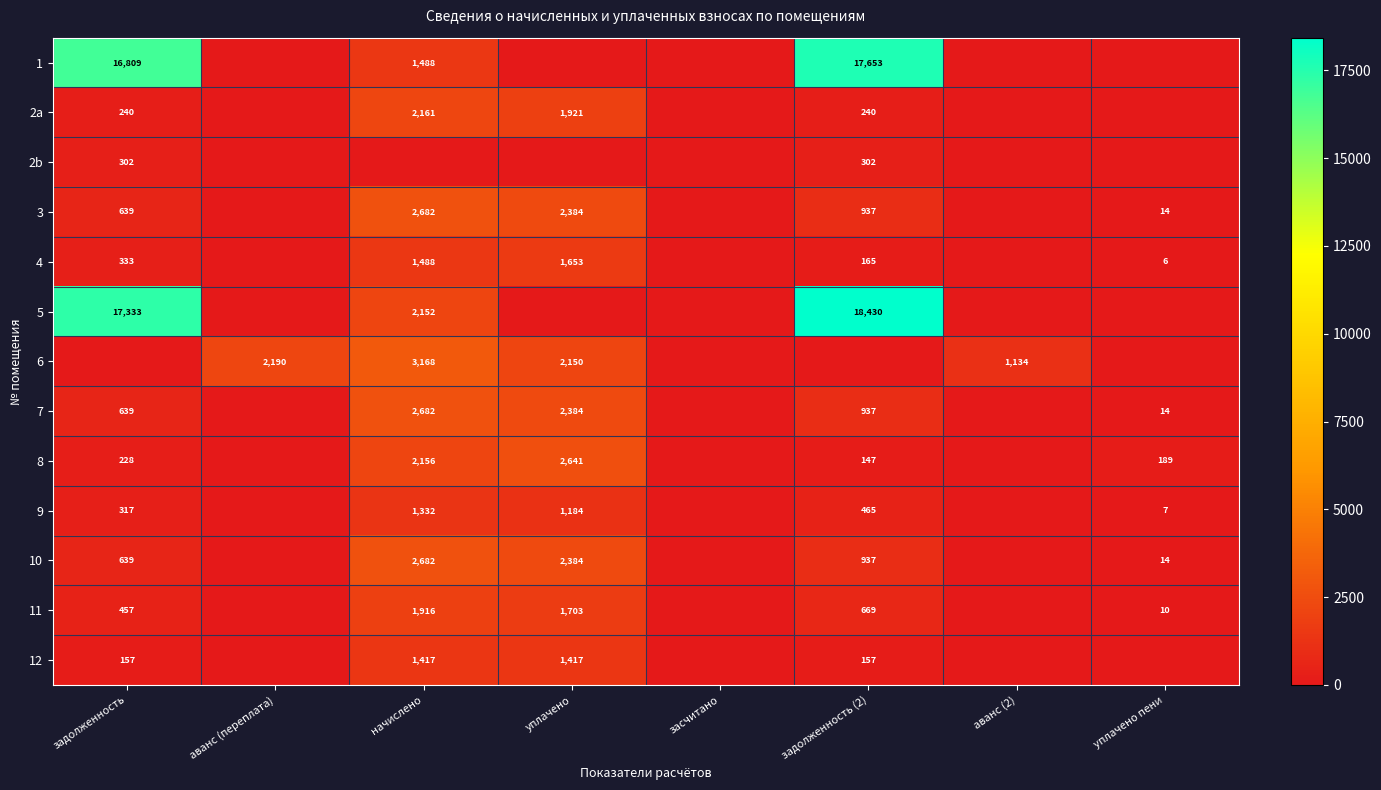

The 9 series shows 1332 at начислено. True or false?

True